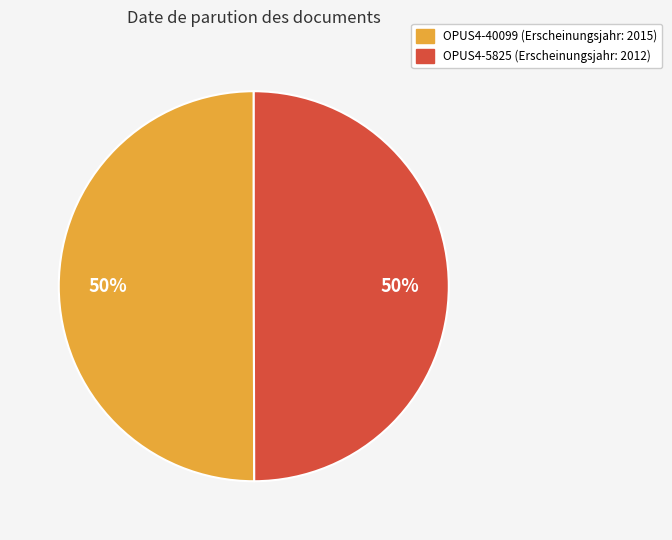

Is the sum of OPUS4-5825 and OPUS4-40099 greater than half?

Yes